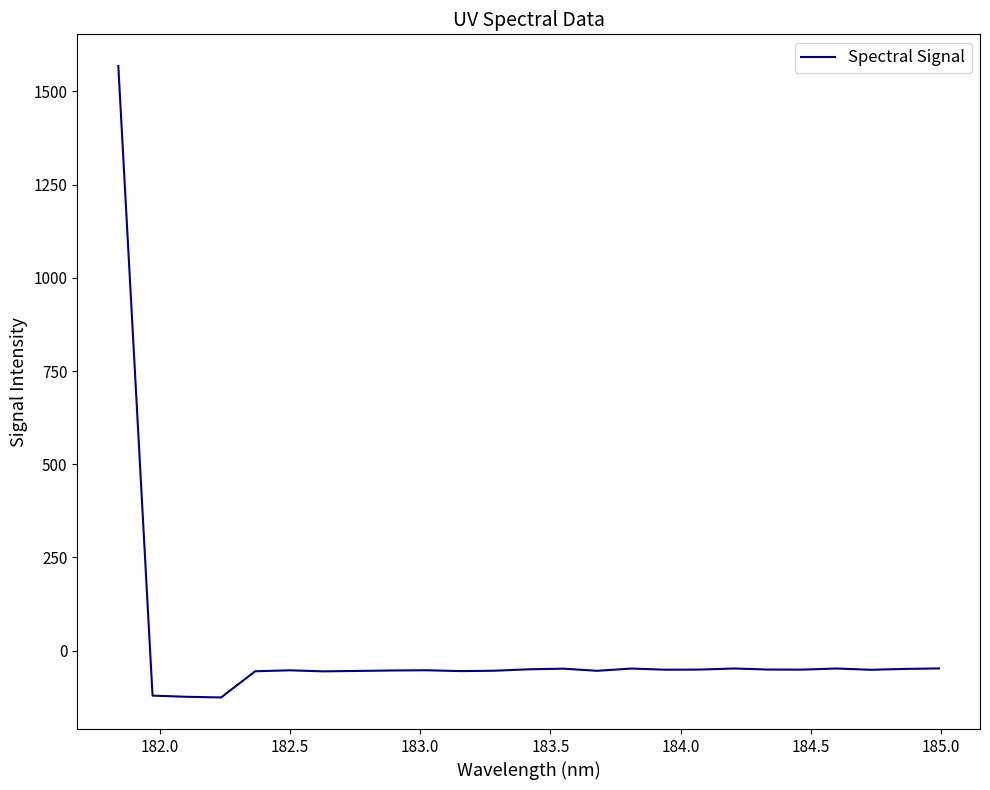

What is the smallest value displayed?

-125.4